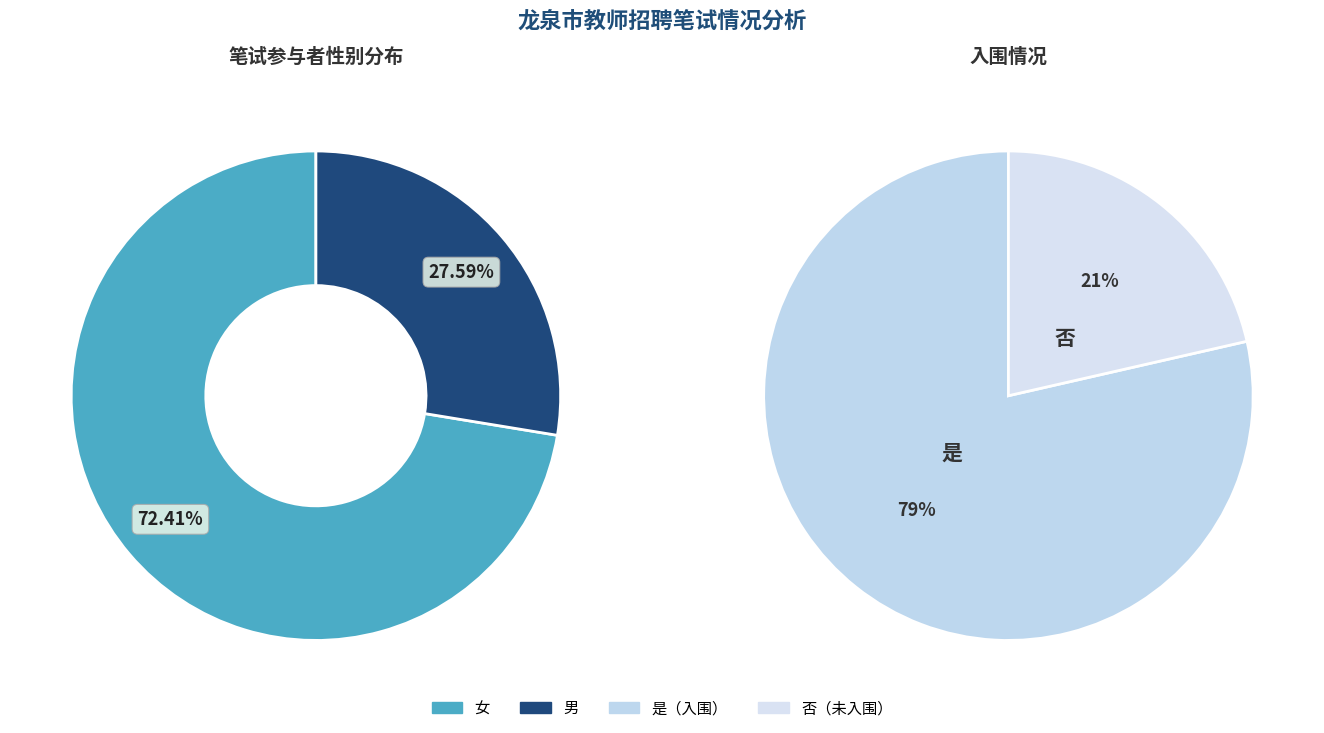

How many segments does this pie chart have?

2